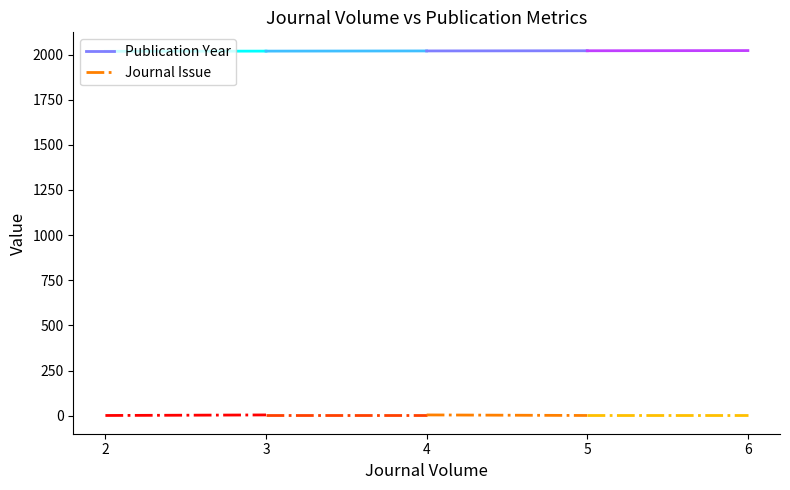

The value of Journal Issue at 2 is 1. True or false?

False